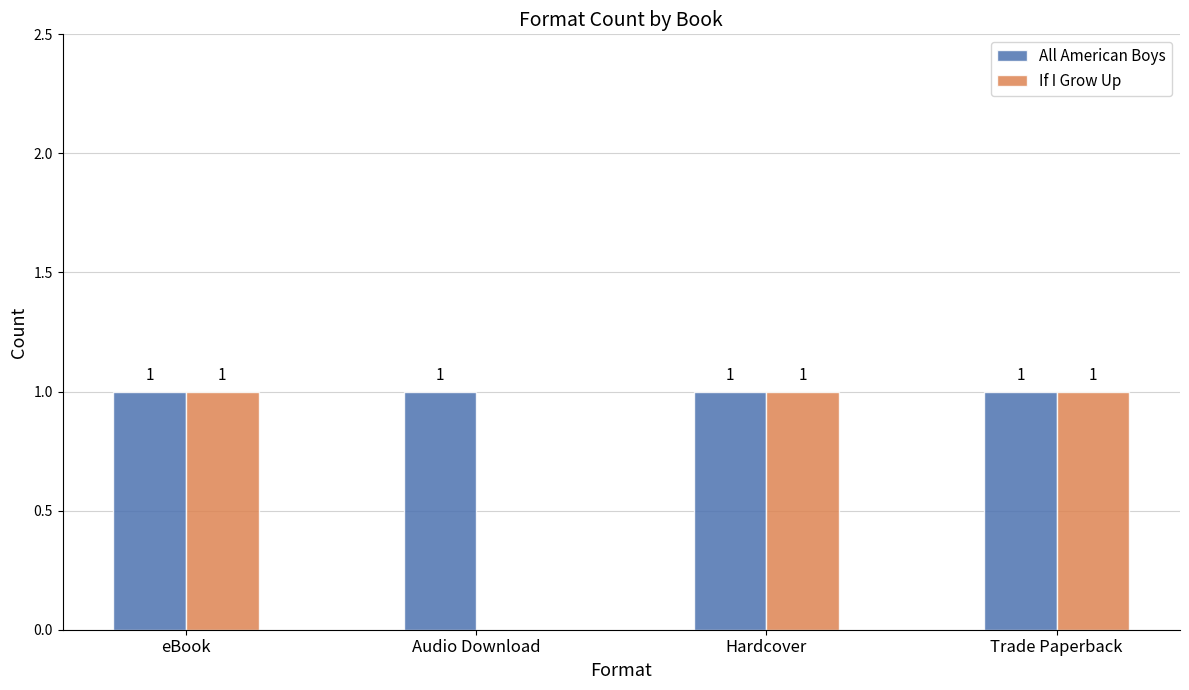

What are all the series names shown in the legend?

All American Boys, If I Grow Up